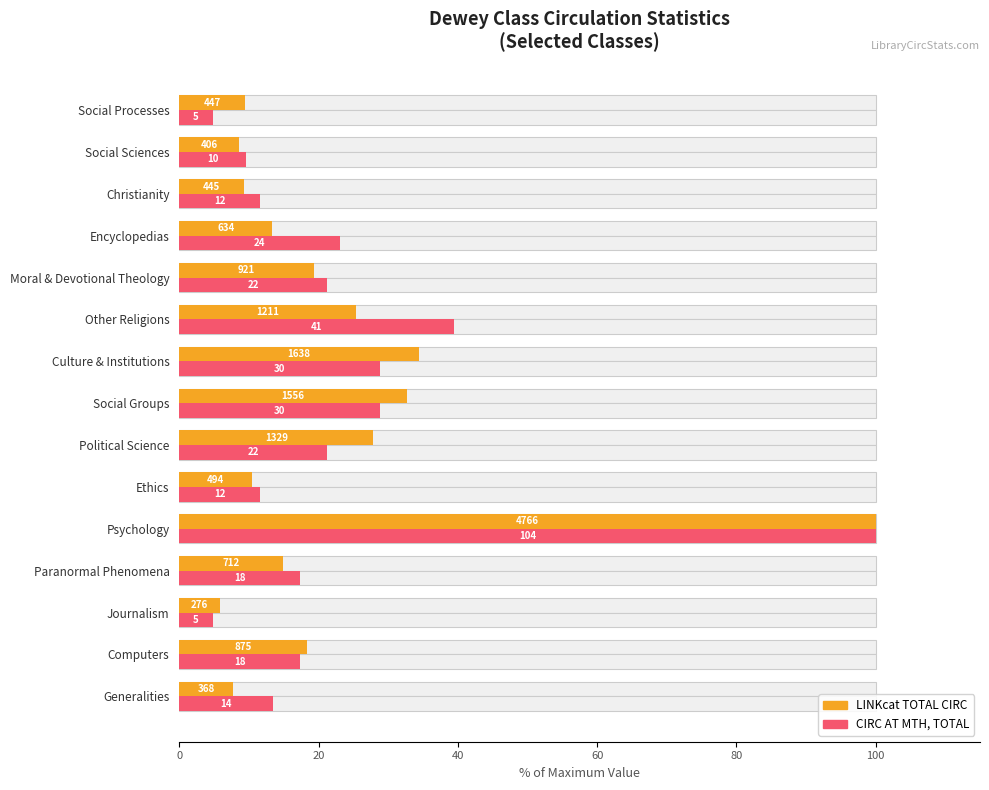

Reading left to right, what are all the values shown in this chart?

LINKcat TOTAL CIRC: 7.7	18.4	5.8	14.9	100.0	10.4	27.9	32.6	34.4	25.4	19.3	13.3	9.3	8.5	9.4
CIRC AT MTH, TOTAL: 13.5	17.3	4.8	17.3	100.0	11.5	21.2	28.8	28.8	39.4	21.2	23.1	11.5	9.6	4.8